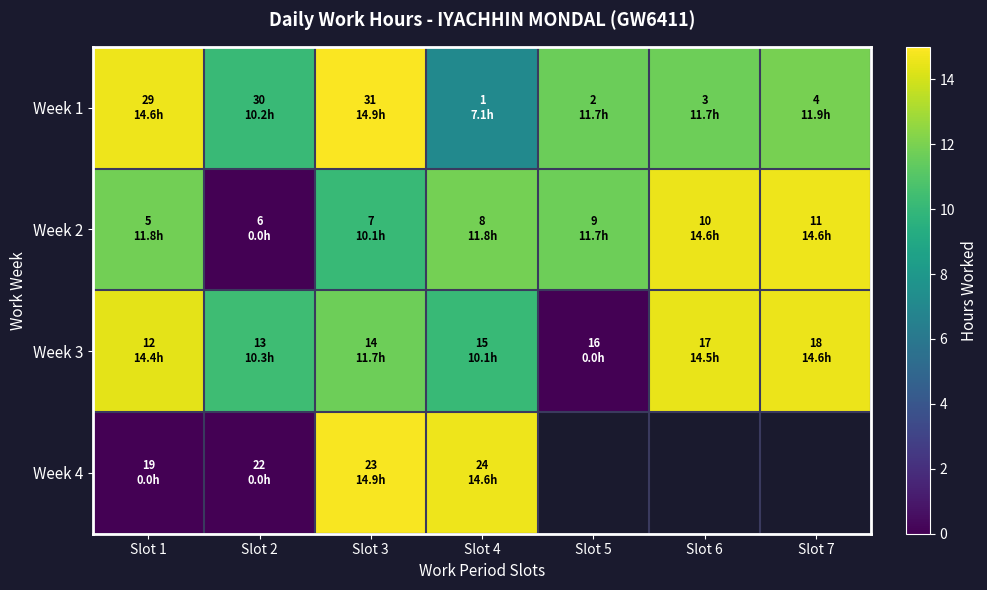

How many series are shown in this chart?

4